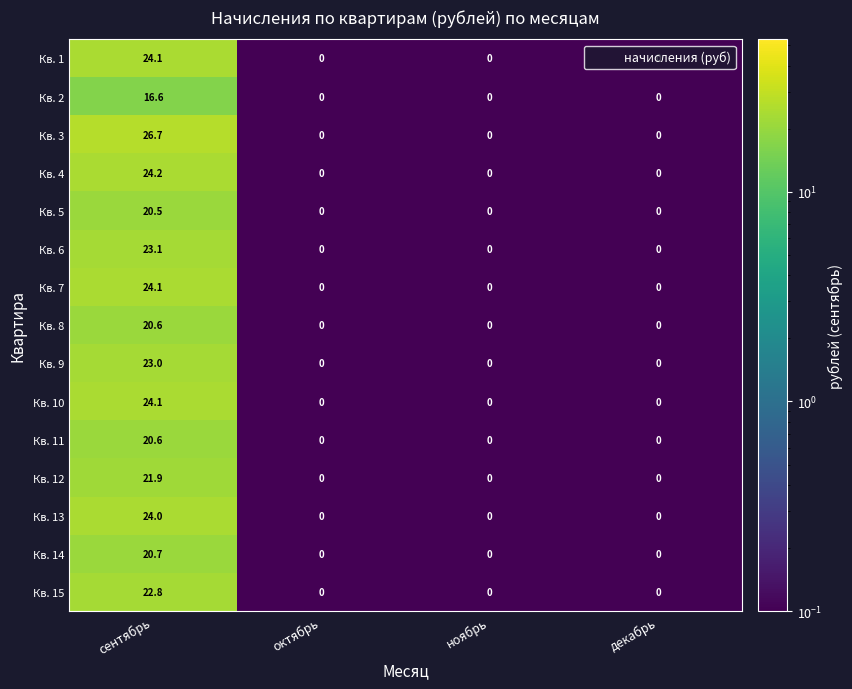

True or false: Кв. 12 has a value of 35.9 at сентябрь.

False